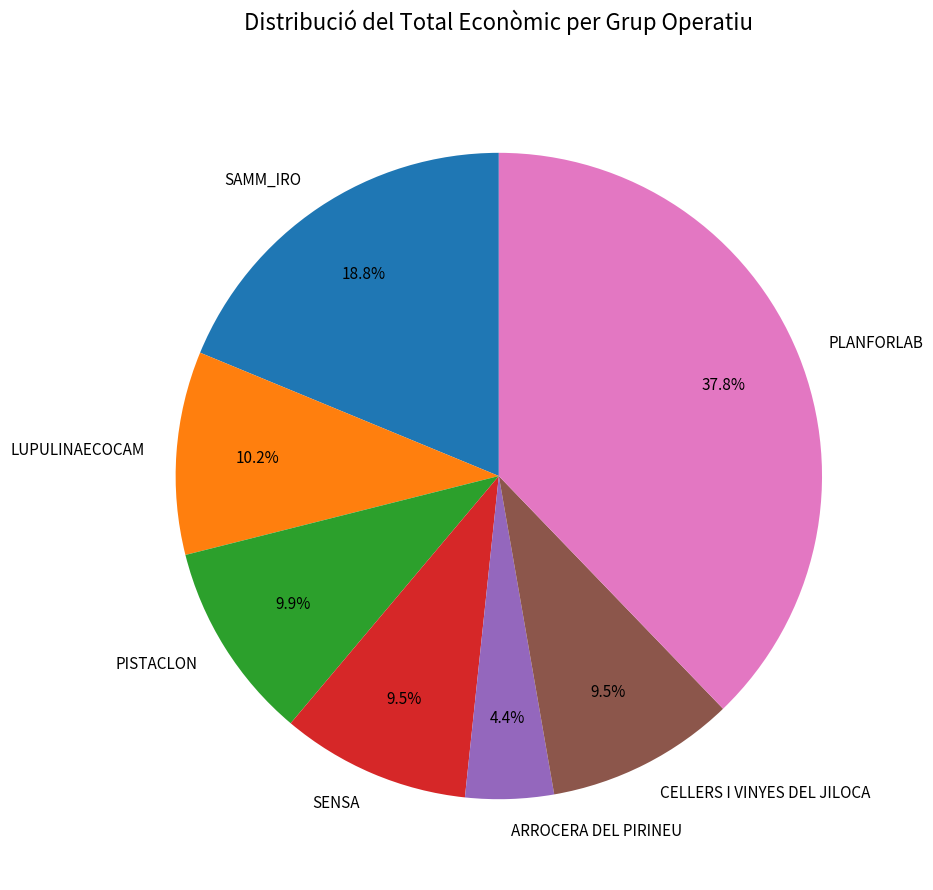

What percentage is the LUPULINAECOCAM slice, to the nearest percent?

10%